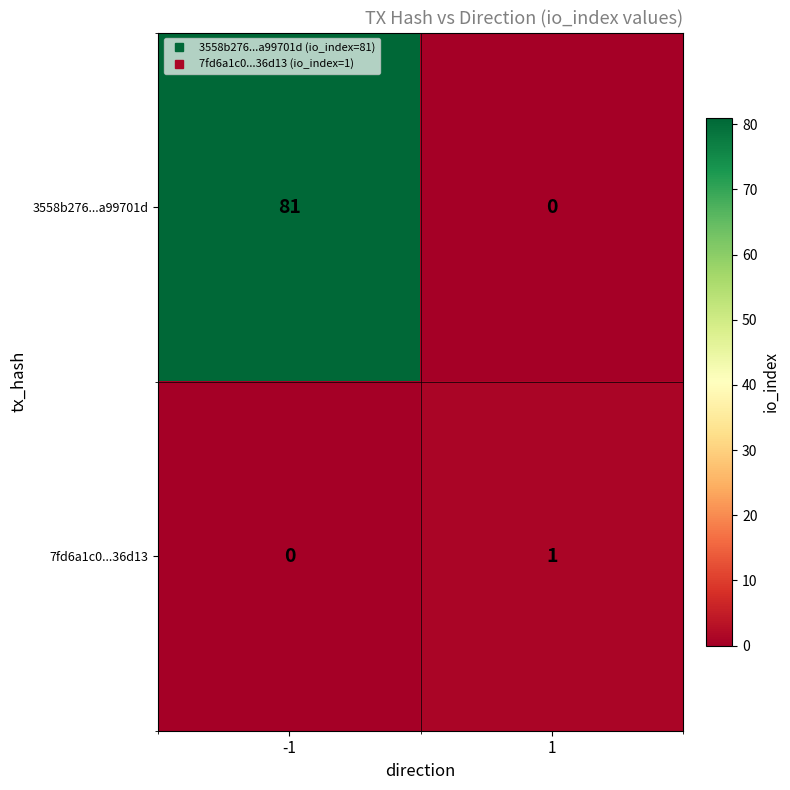

Reading left to right, transcribe all the data shown in this chart.

3558b276...a99701d: 81	0
7fd6a1c0...36d13: 0	1